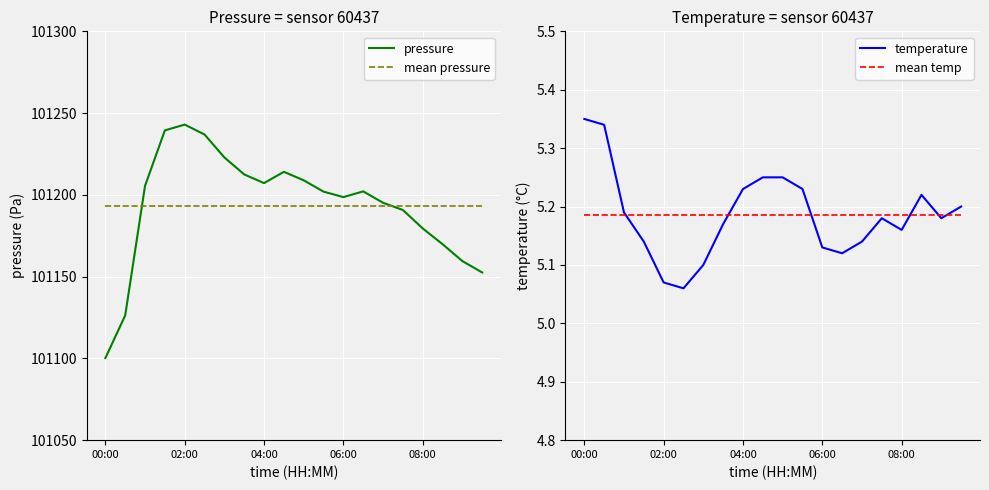

The value of mean temp at 7 is 5.2. True or false?

True